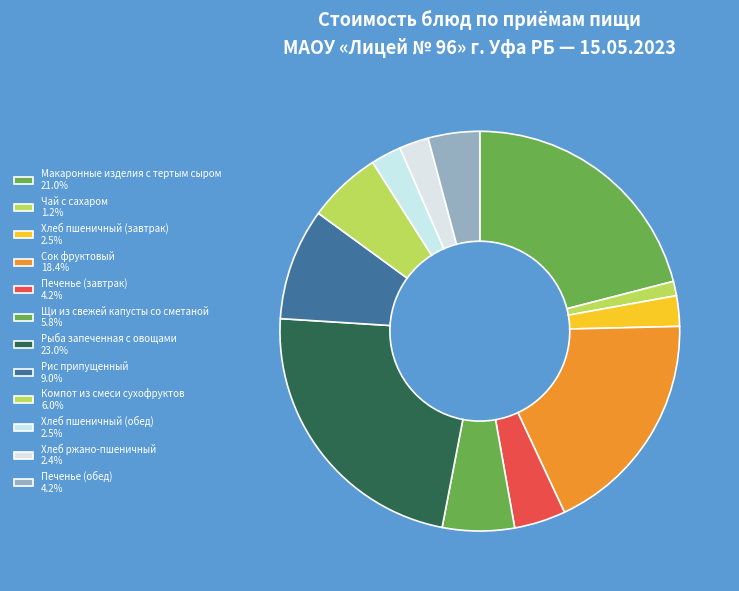

Which category has the biggest portion of the pie?

Рыба запеченная с овощами